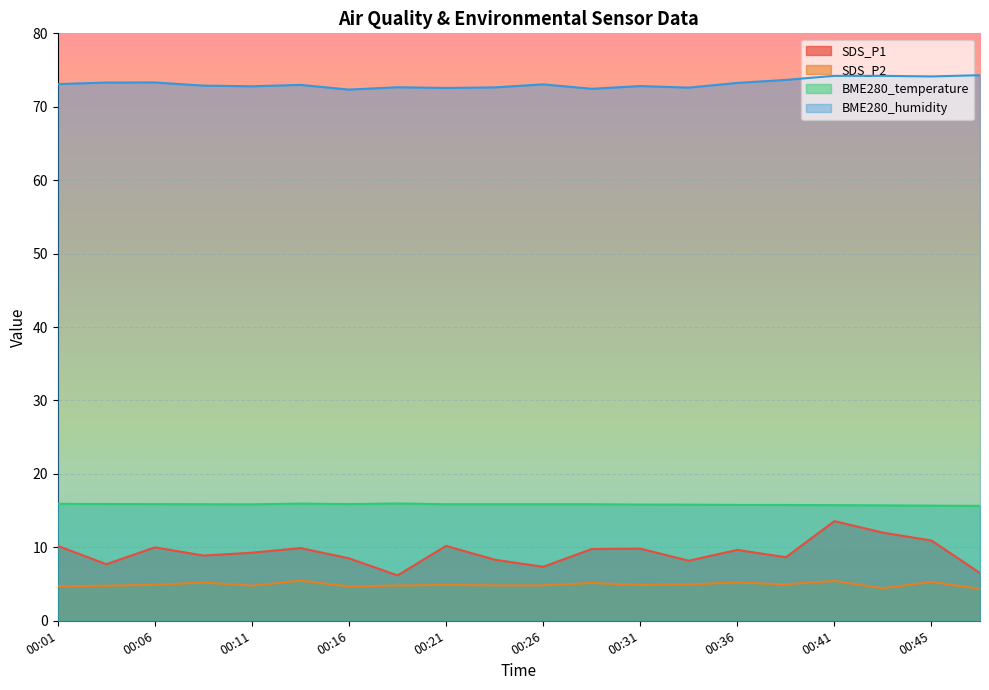

At which category is the sum across all series the highest?

00:41